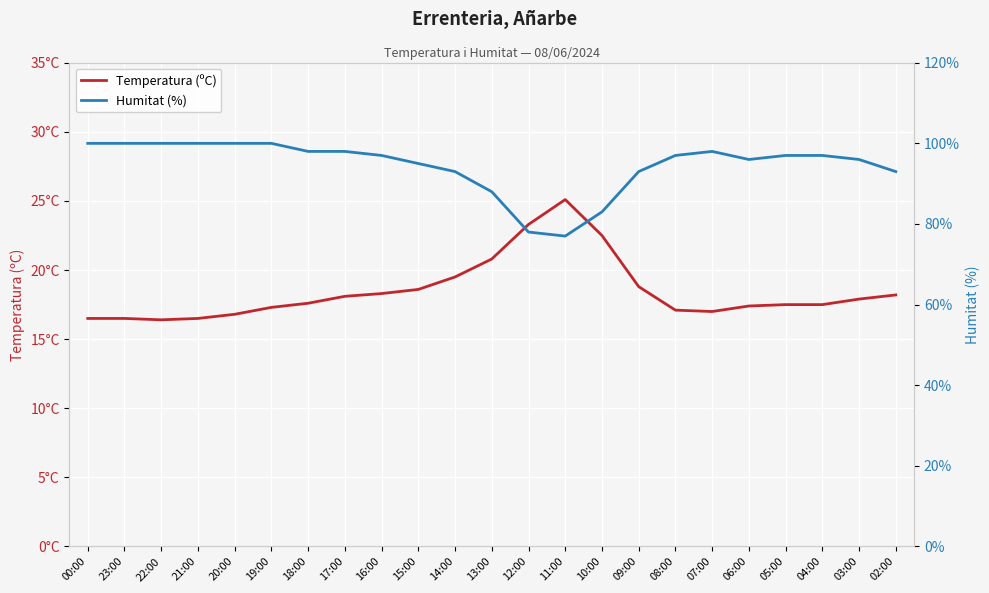

Reading left to right, transcribe all the data shown in this chart.

Temperatura (ºC): 00:00=16.5	23:00=16.5	22:00=16.4	21:00=16.5	20:00=16.8	19:00=17.3	18:00=17.6	17:00=18.1	16:00=18.3	15:00=18.6	14:00=19.5	13:00=20.8	12:00=23.3	11:00=25.1	10:00=22.5	09:00=18.8	08:00=17.1	07:00=17.0	06:00=17.4	05:00=17.5	04:00=17.5	03:00=17.9	02:00=18.2
Humitat (%): 00:00=100.0	23:00=100.0	22:00=100.0	21:00=100.0	20:00=100.0	19:00=100.0	18:00=98.0	17:00=98.0	16:00=97.0	15:00=95.0	14:00=93.0	13:00=88.0	12:00=78.0	11:00=77.0	10:00=83.0	09:00=93.0	08:00=97.0	07:00=98.0	06:00=96.0	05:00=97.0	04:00=97.0	03:00=96.0	02:00=93.0